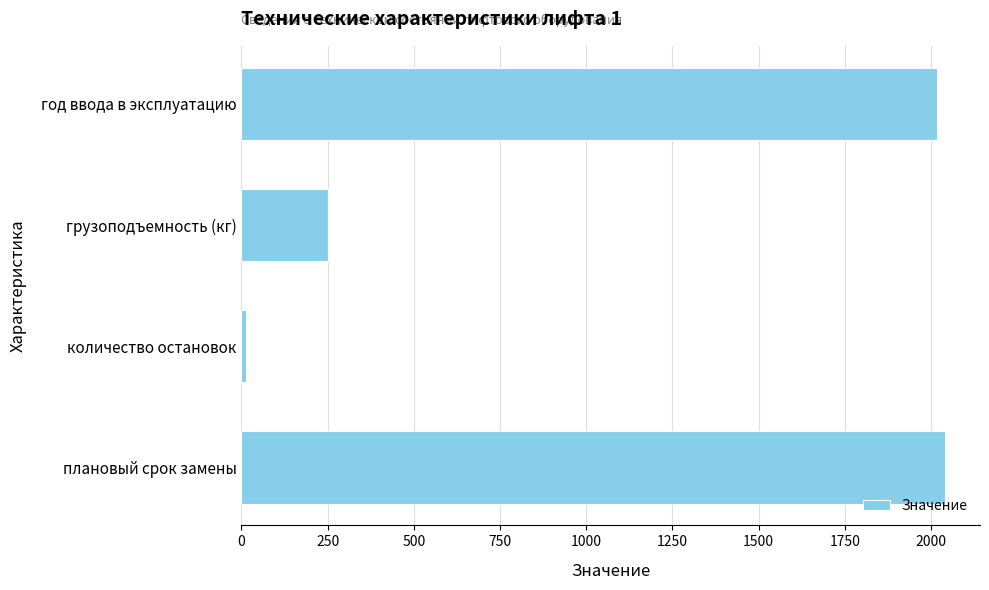

What is the smallest value displayed?

14